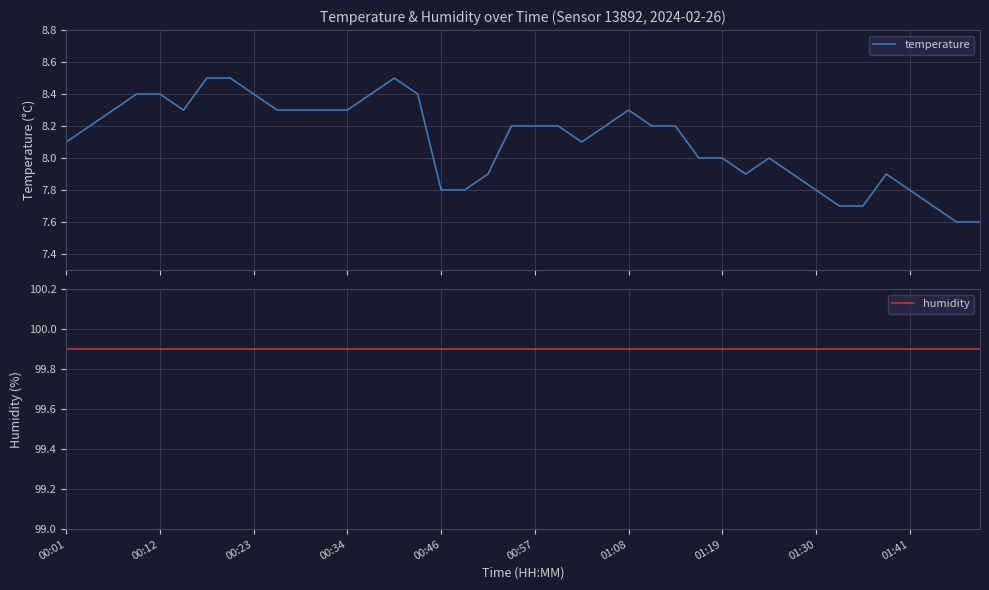

True or false: temperature and humidity intersect in this chart.

False